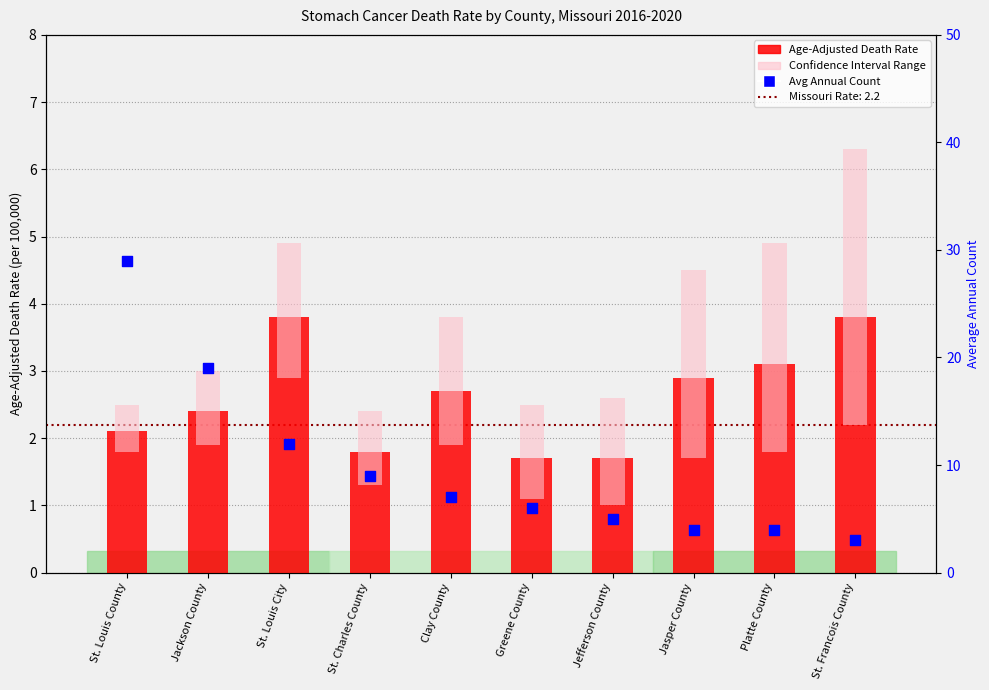

Which series has the widest spread of Y values?

Average Annual Count